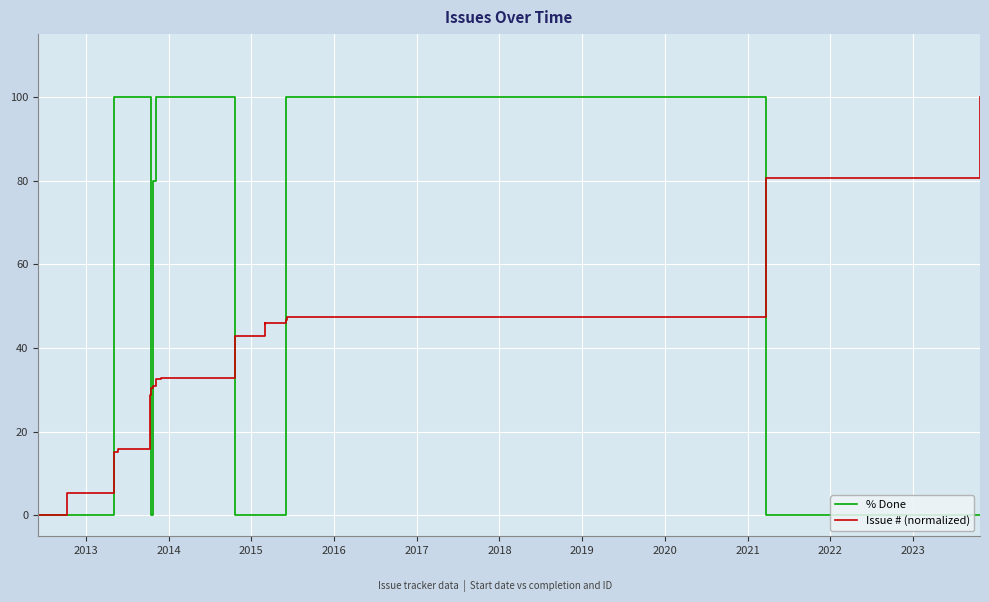

True or false: Issue # (normalized) and % Done intersect in this chart.

True